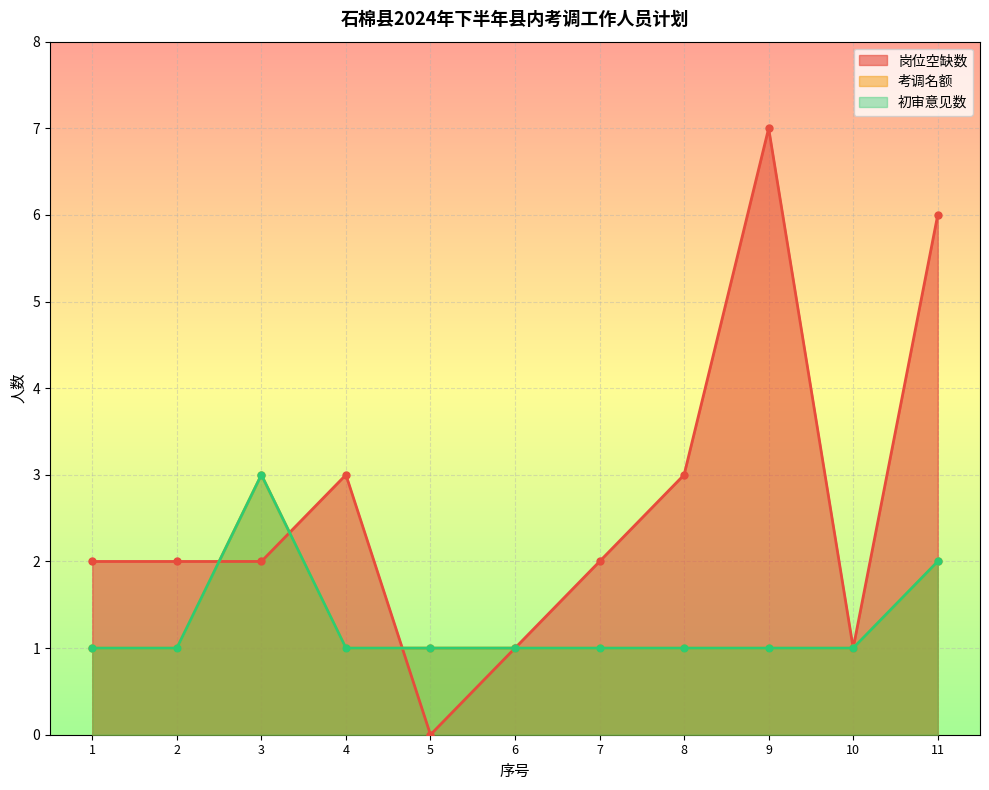

What is the average value of the 初审意见数 series?

1